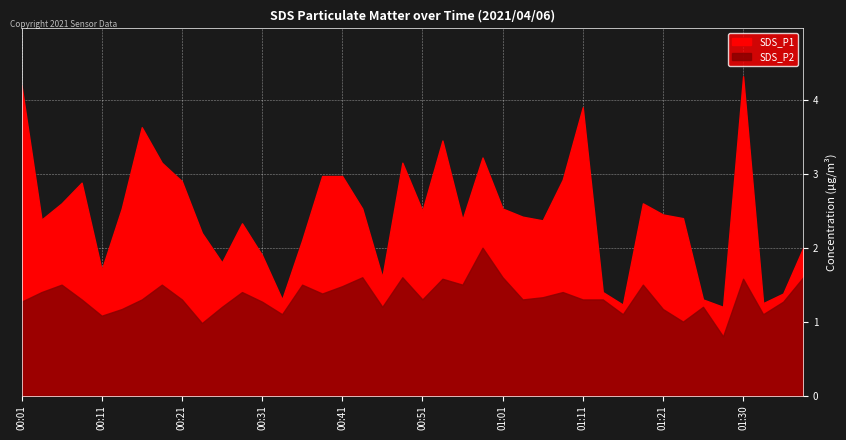

Reading right to left, extract all data points from this chart.

SDS_P1: 01:38=2.0	01:35=1.4	01:33=1.2	01:30=4.3	01:28=1.2	01:26=1.3	01:23=2.4	01:21=2.5	01:18=2.6	01:16=1.2	01:13=1.4	01:11=3.9	01:08=2.9	01:06=2.4	01:03=2.4	01:01=2.5	00:58=3.2	00:56=2.4	00:53=3.5	00:51=2.5	00:48=3.1	00:46=1.6	00:43=2.5	00:41=3.0	00:38=3.0	00:36=2.1	00:33=1.3	00:31=1.9	00:28=2.3	00:26=1.8	00:23=2.2	00:21=2.9	00:19=3.1	00:16=3.6	00:14=2.5	00:11=1.7	00:09=2.9	00:06=2.6	00:04=2.4	00:01=4.2
SDS_P2: 01:38=1.6	01:35=1.3	01:33=1.1	01:30=1.6	01:28=0.8	01:26=1.2	01:23=1.0	01:21=1.2	01:18=1.5	01:16=1.1	01:13=1.3	01:11=1.3	01:08=1.4	01:06=1.3	01:03=1.3	01:01=1.6	00:58=2.0	00:56=1.5	00:53=1.6	00:51=1.3	00:48=1.6	00:46=1.2	00:43=1.6	00:41=1.5	00:38=1.4	00:36=1.5	00:33=1.1	00:31=1.3	00:28=1.4	00:26=1.2	00:23=1.0	00:21=1.3	00:19=1.5	00:16=1.3	00:14=1.2	00:11=1.1	00:09=1.3	00:06=1.5	00:04=1.4	00:01=1.3